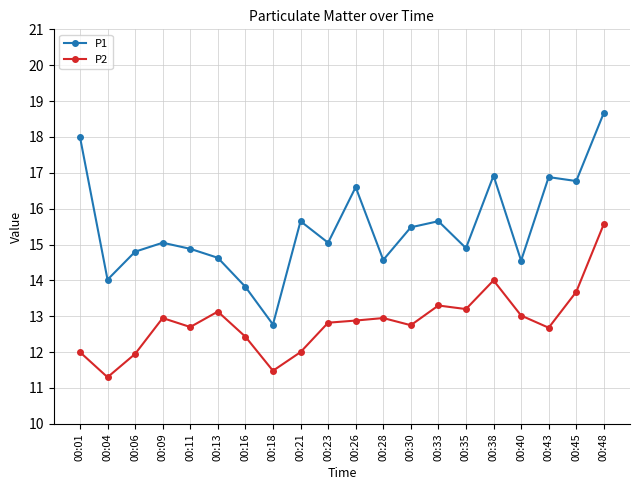

What is the average value of the P2 series?

12.8